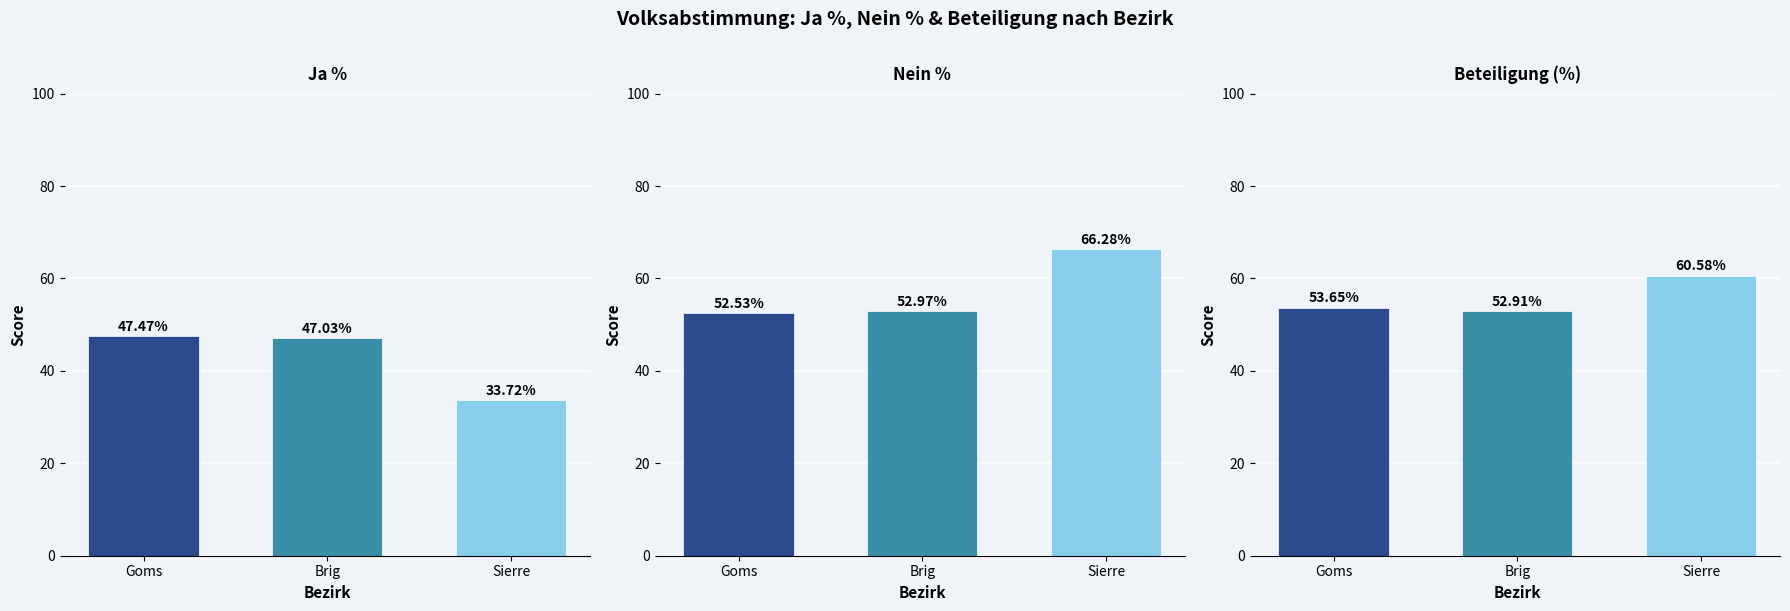

What is the label of the 1st bar from the right?

Sierre